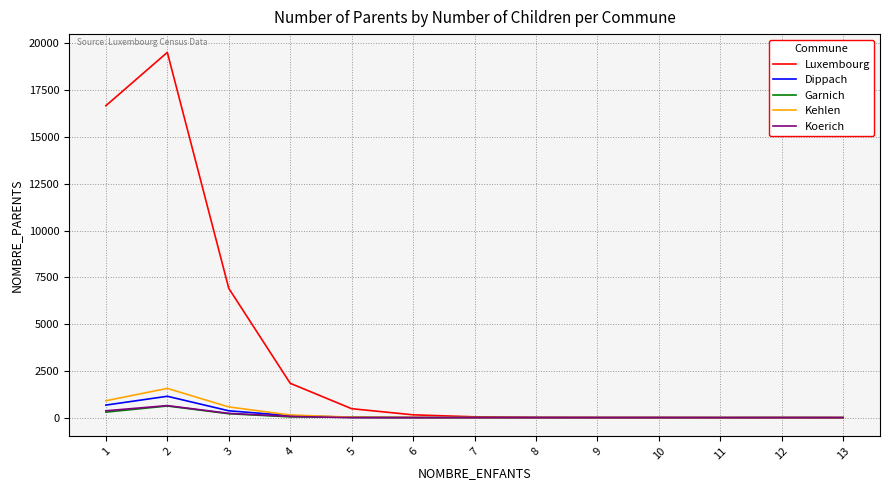

What is the greatest value displayed?

19525